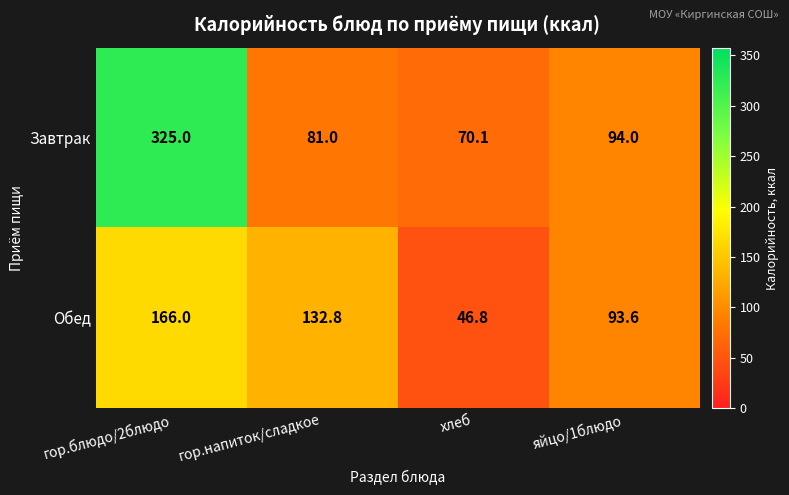

What is the spread (max minus min) of values at гор.напиток/сладкое?

51.8